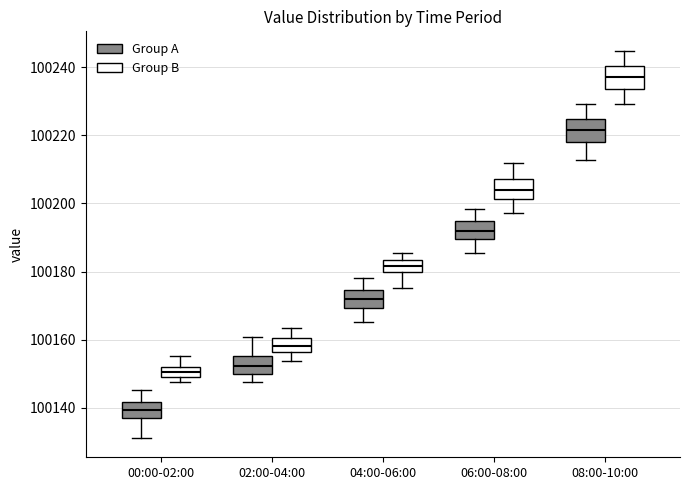

Which box has the highest median line?

08:00-10:00 (Group B)